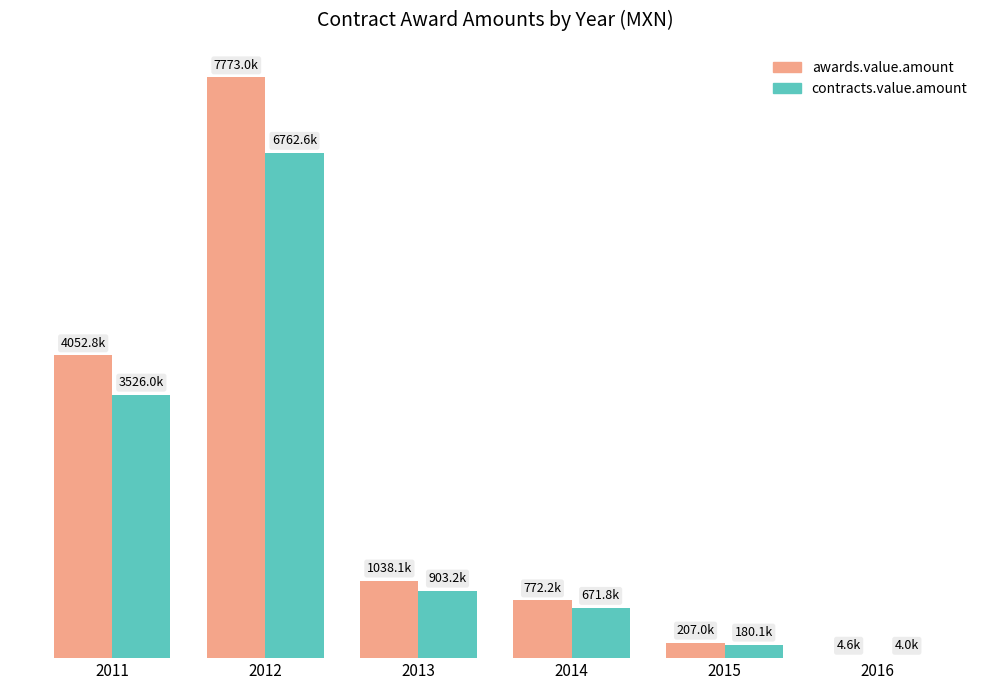

Which series changed the most between 2015 and 2016?

awards.value.amount